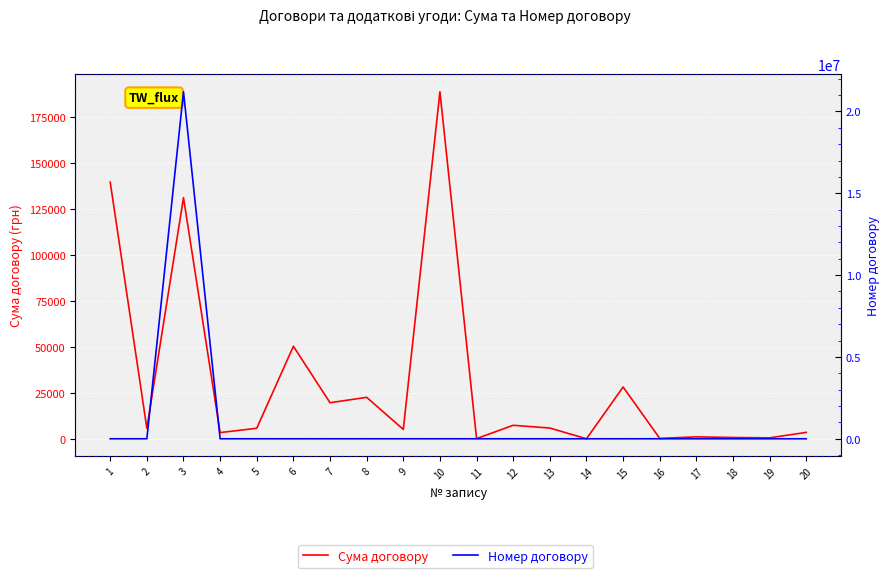

List the labels in order of Номер договору value, largest first.

3, 1, 2, 5, 7, 6, 20, 19, 18, 17, 16, 10, 15, 9, 14, 8, 13, 4, 11, 12